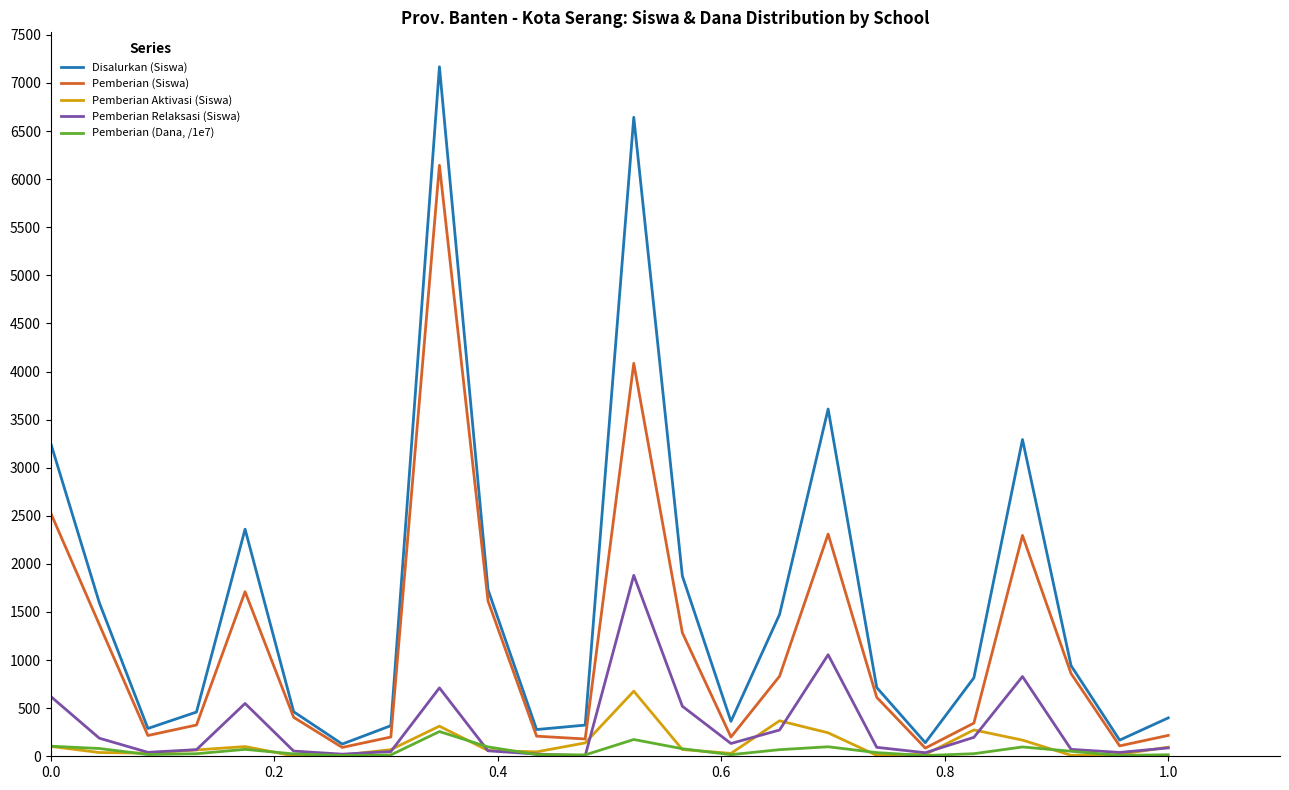

Which series has the largest total across all categories?

Disalurkan (Siswa)